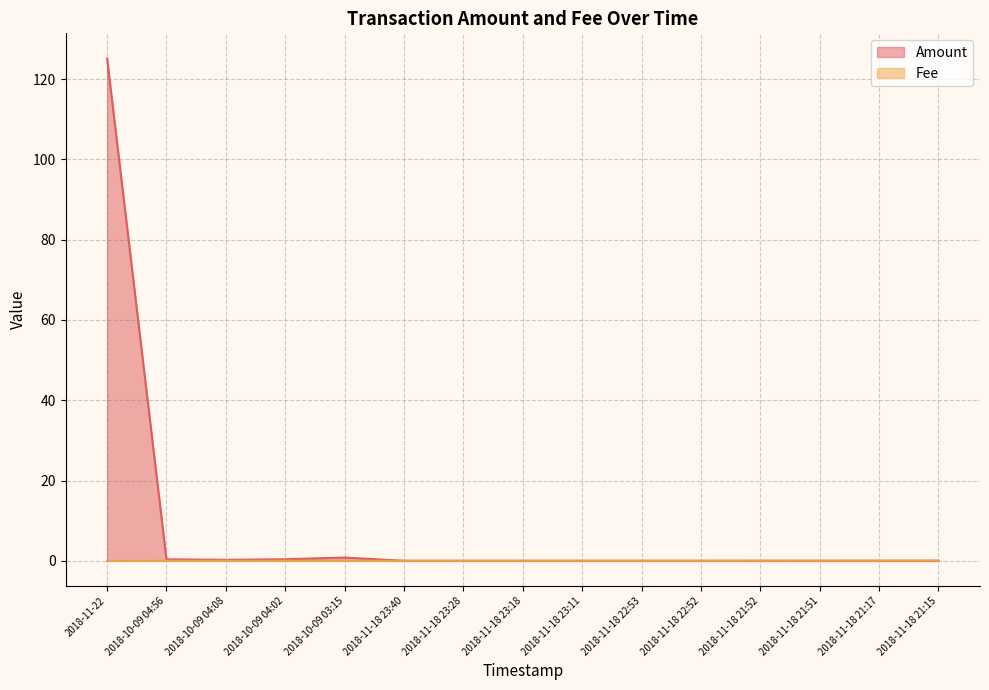

Reading left to right, transcribe all the data shown in this chart.

Amount: 125.1	0.4	0.3	0.4	0.8	0.0	0.0	0.0	0.0	0.0	0.0	0.0	0.0	0.0	0.0
Fee: 0.0	0.0	0.0	0.0	0.0	0.0	0.0	0.0	0.0	0.0	0.0	0.0	0.0	0.0	0.0